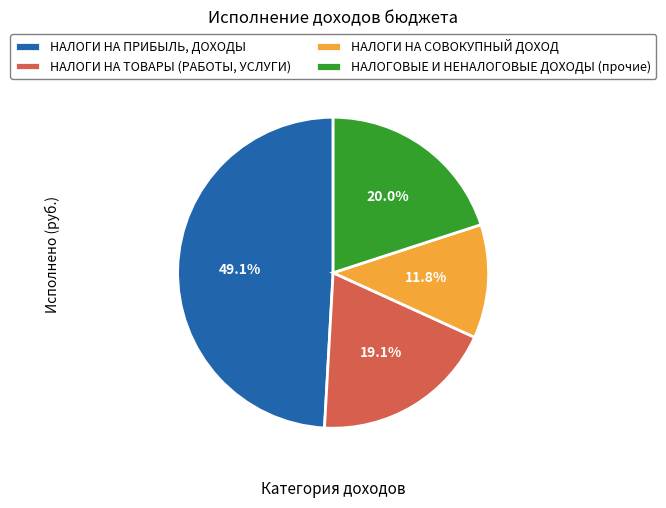

Which slice is the largest?

НАЛОГИ НА ПРИБЫЛЬ, ДОХОДЫ